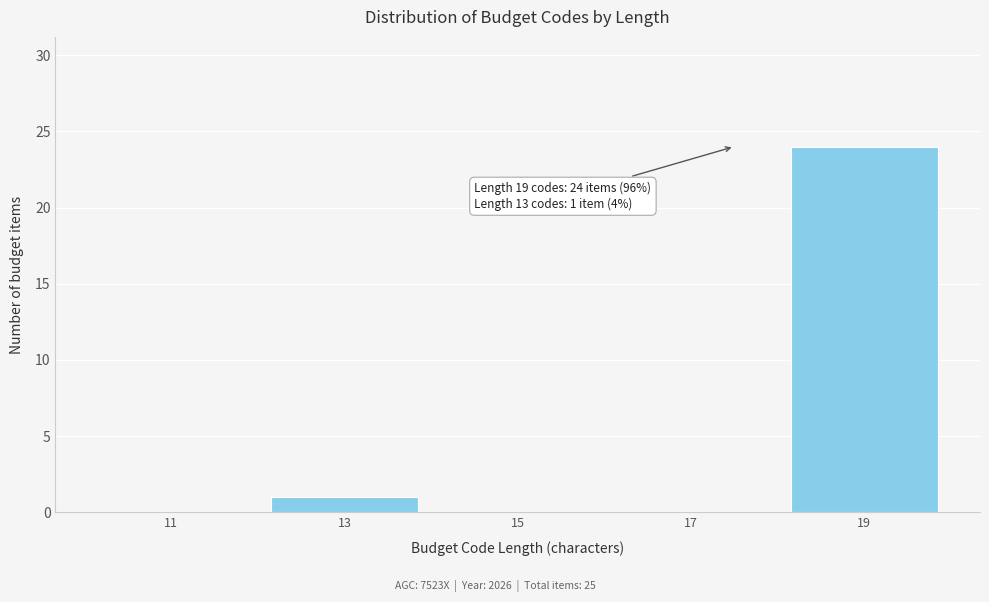

Reading left to right, extract all data points from this chart.

11=0	13=1	15=0	17=0	19=24